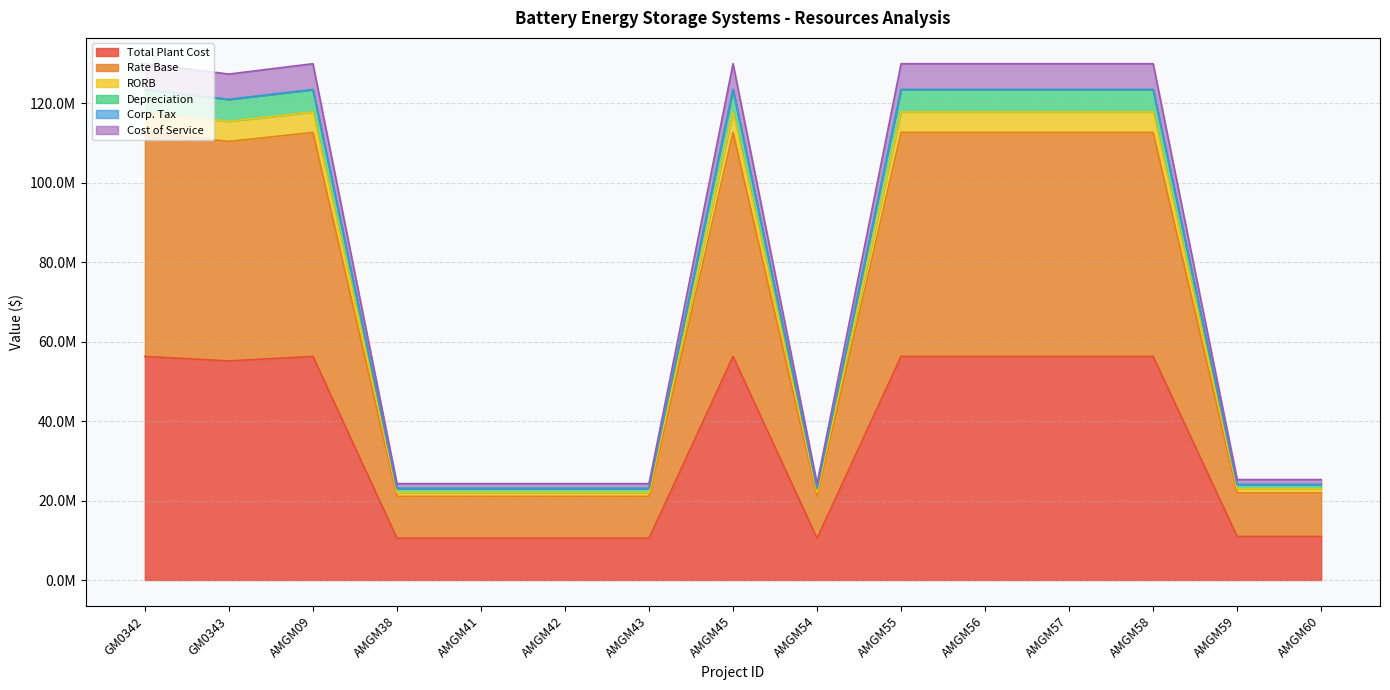

What is the label of the 15th point from the left?

AMGM60